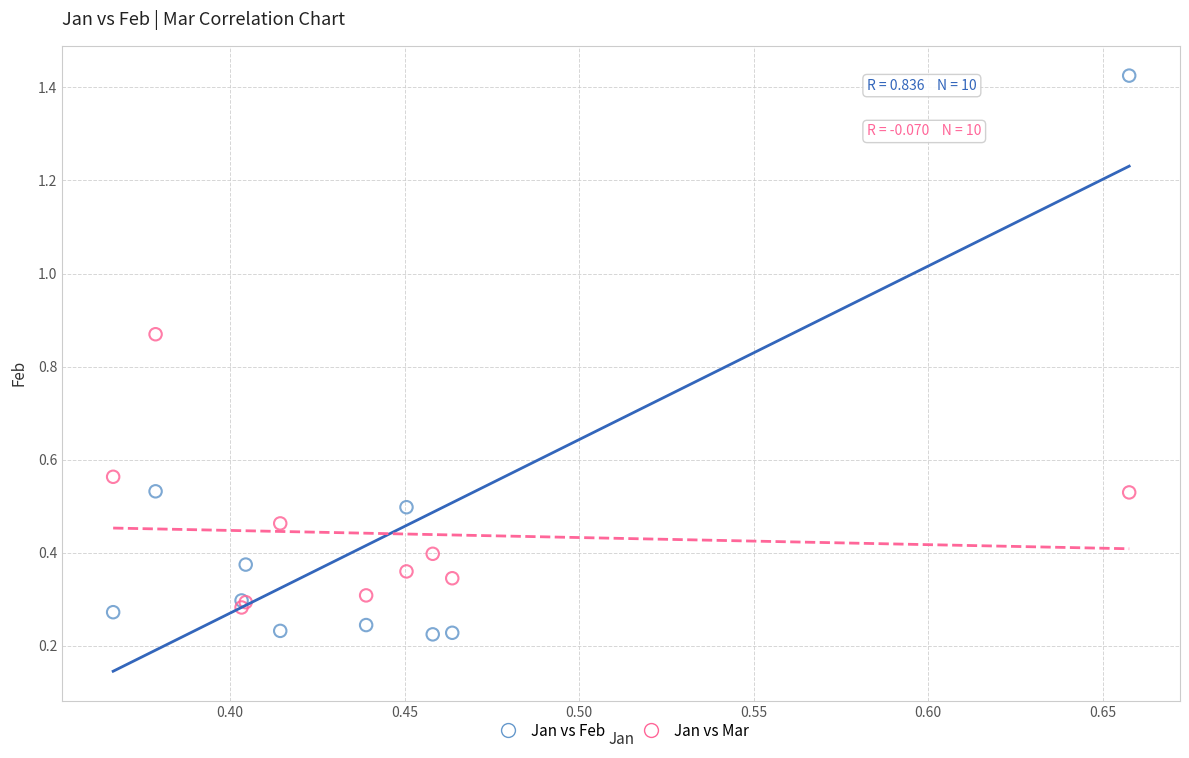

Which series contains the lowest Y value?

Jan vs Feb